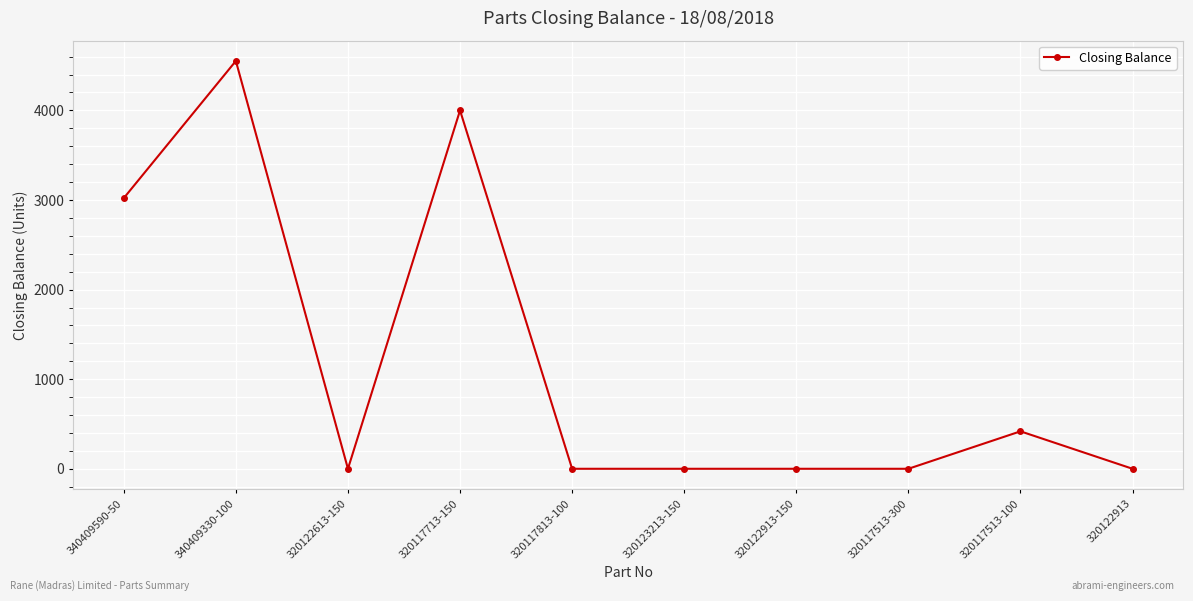

What is the label of the 1st point from the right?

320122913